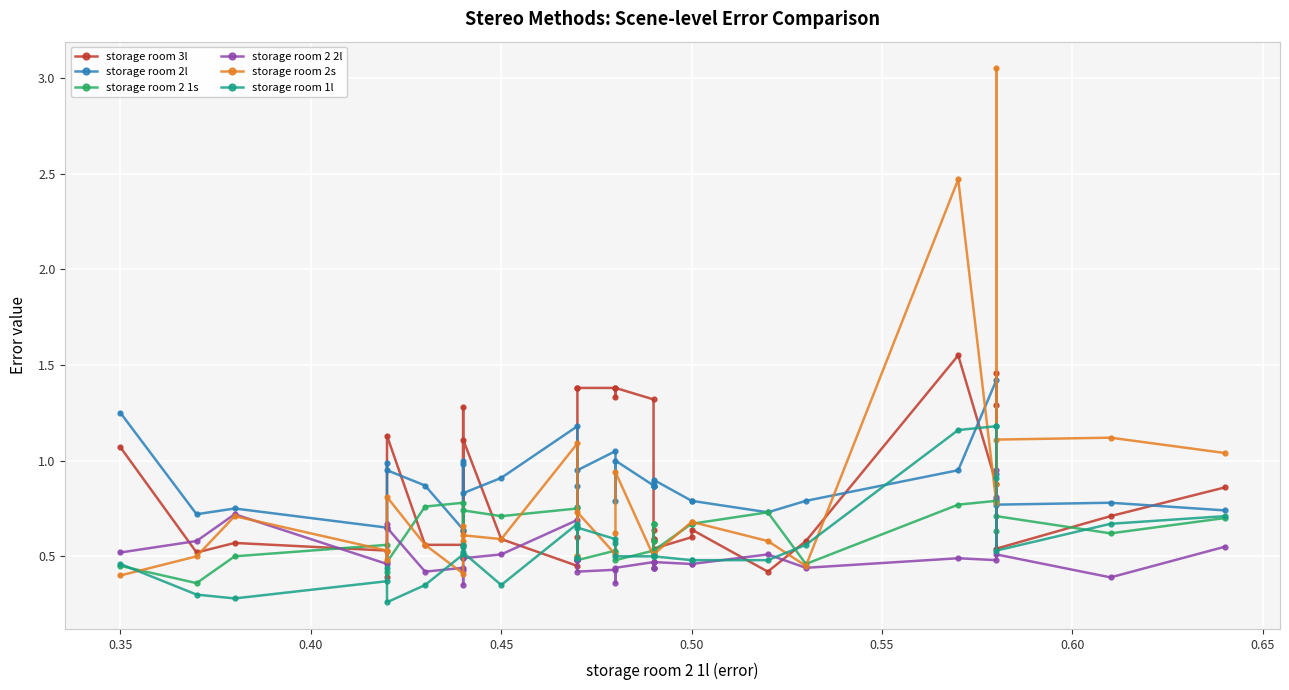

Which series ends up on top after the final intersection of storage room 2 1s and storage room 1l?

storage room 1l